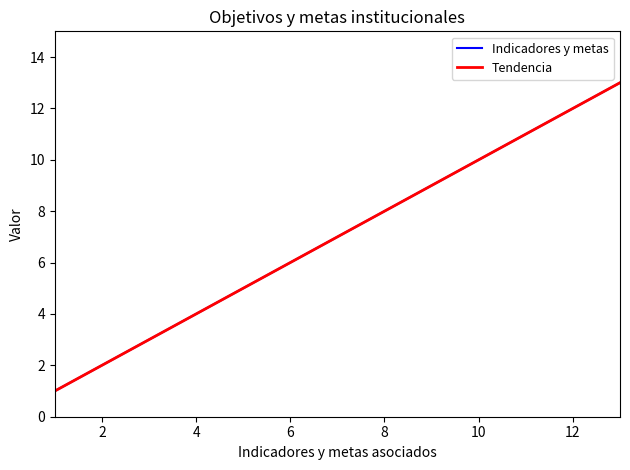

At which category does the chart reach its peak across all series?

13